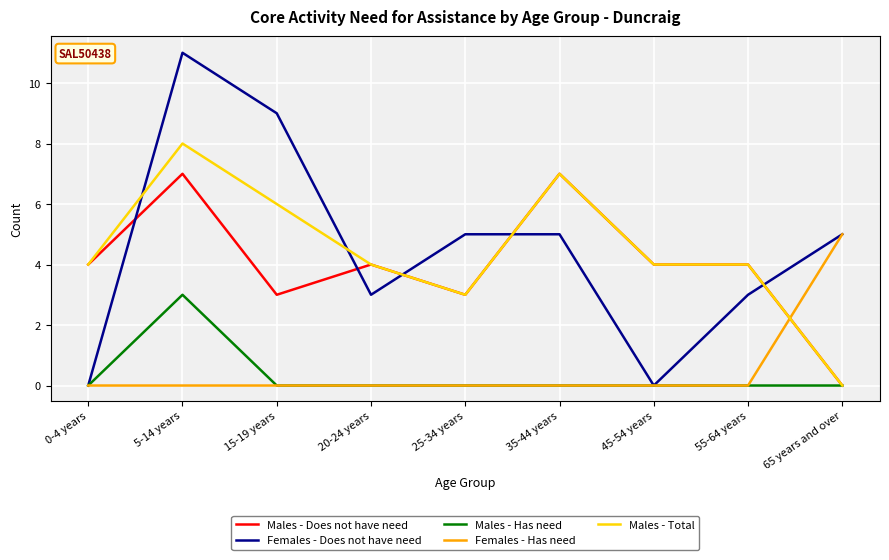

Which series ends up on top after the final intersection of Males - Total and Females - Has need?

Females - Has need